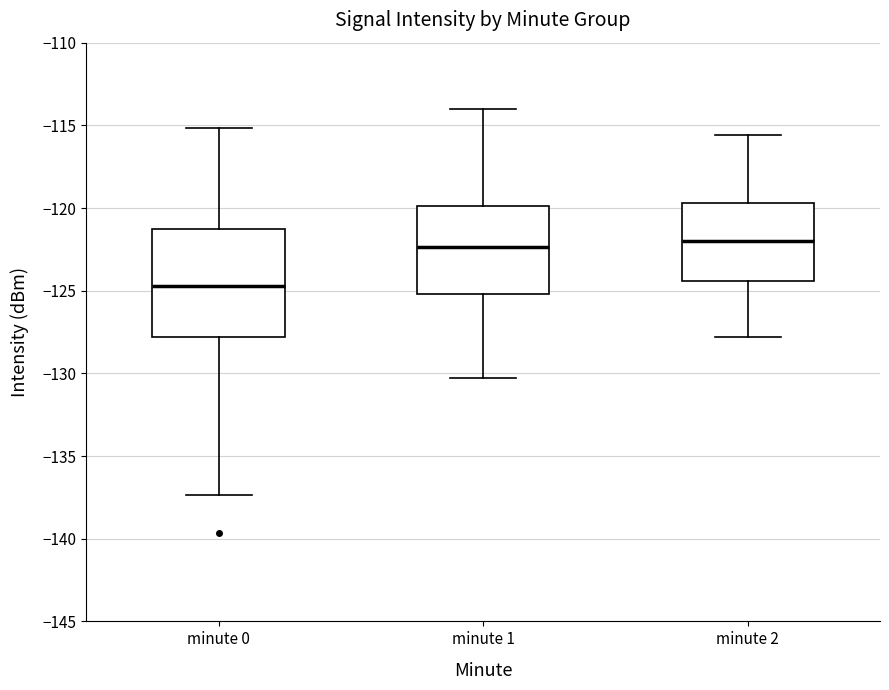

Which box is the tallest, from its lower edge to its upper edge?

minute 0